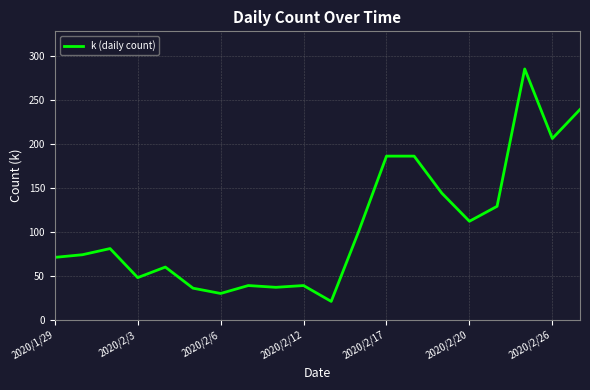

What is the difference between the maximum and minimum values?

264